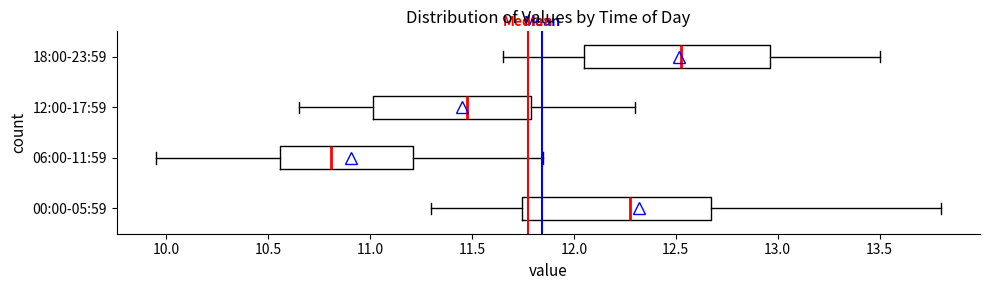

Where is the right edge of the box for 00:00-05:59 on the x-axis? The values are not printed on the chart, so give them approximately, as read against the axis.

12.65